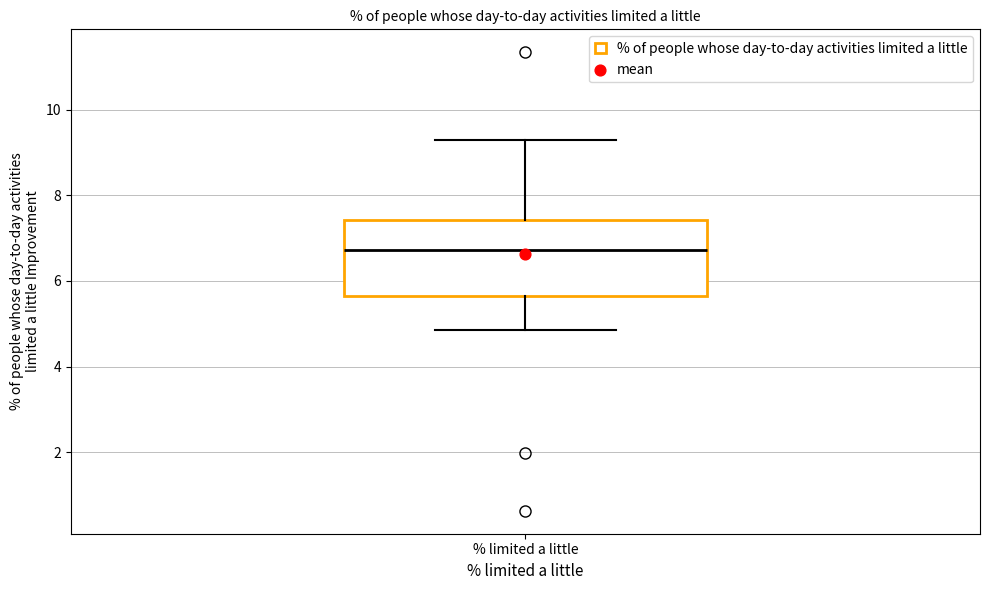

Read this box plot against the y-axis: the position of the median line, the range covered by the box, and the ends of both whiskers. The values are not printed on the chart, so give them approximately, as read against the axis.

median 6.8, box 5.6 to 7.4, whiskers 4.8 to 9.2